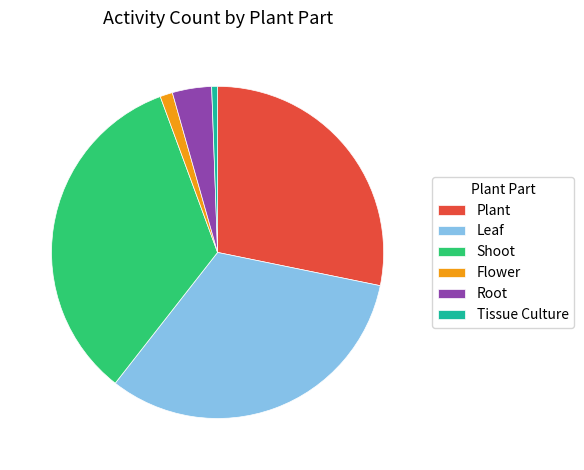

What is the largest slice in the pie chart?

Shoot